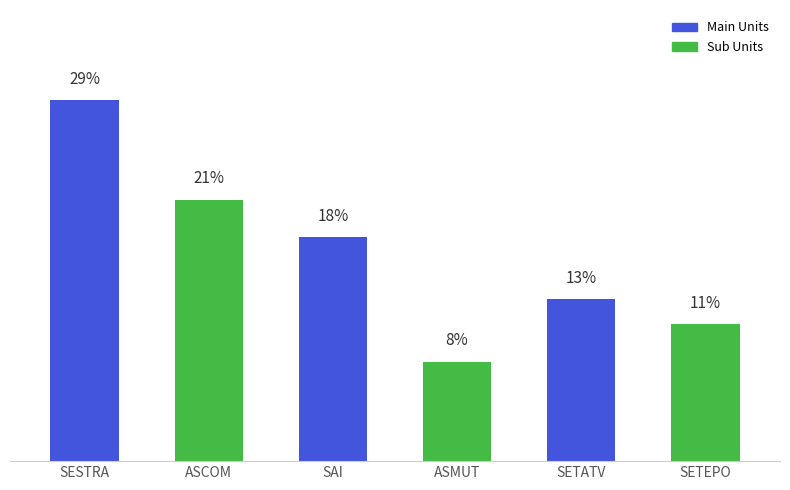

Which category has the lowest value across all series?

ASMUT